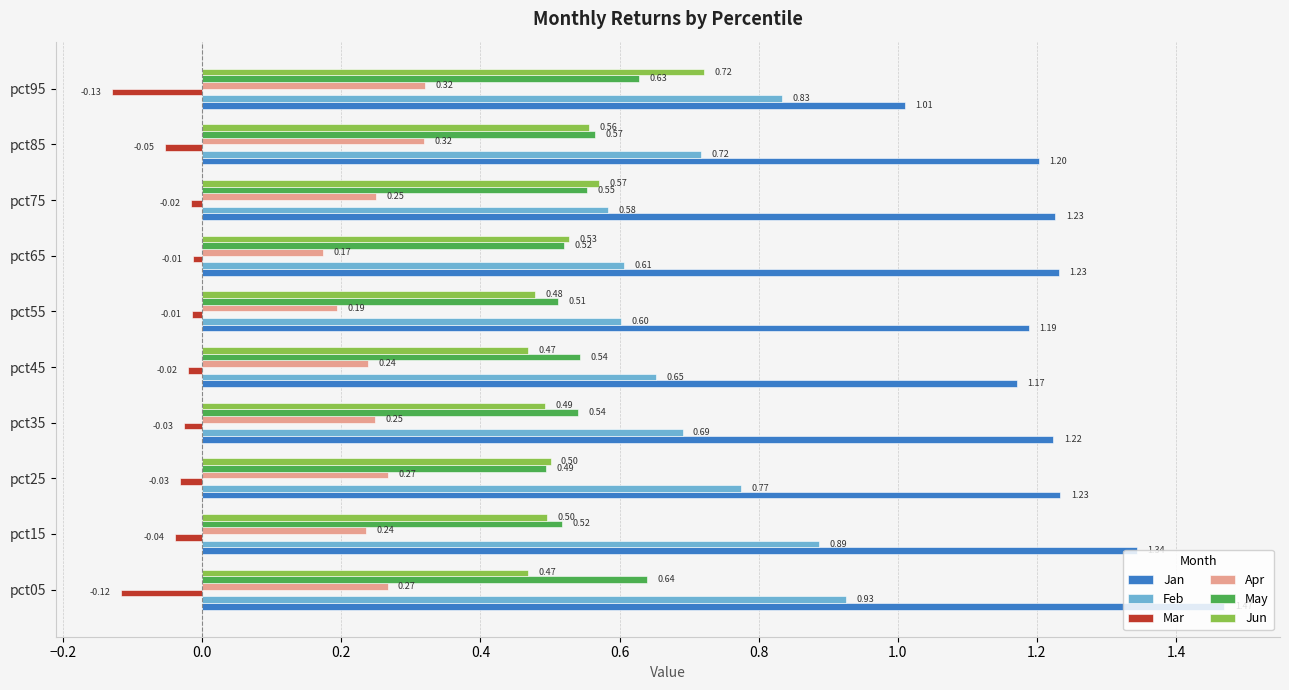

What is the sum of all Jan values?

12.3